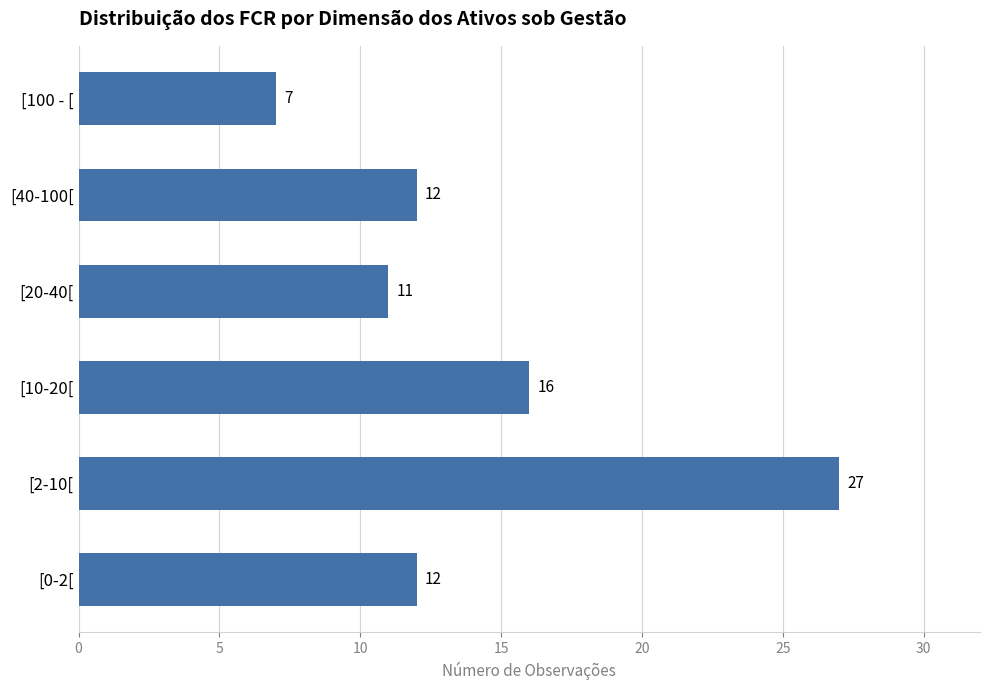

The chart shows a value of 16 at [10-20[. True or false?

True